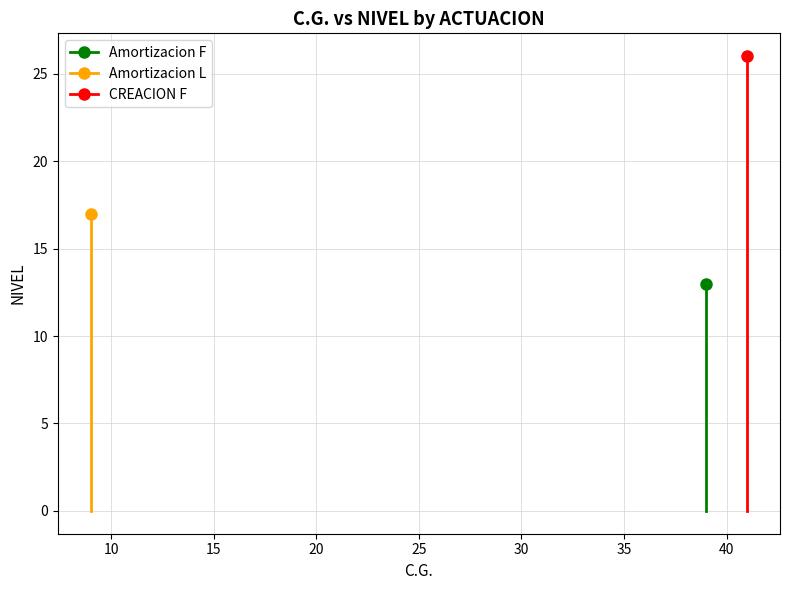

How many distinct data groups are displayed?

3